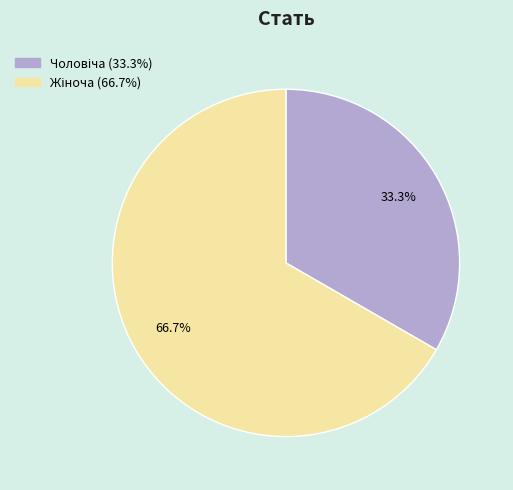

Is there any slice that represents more than half of the pie?

Yes